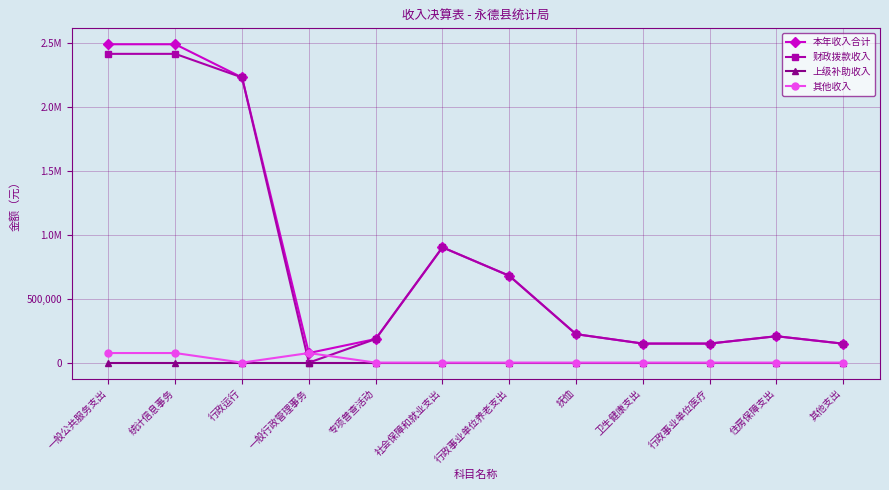

True or false: 上级补助收入 and 本年收入合计 cross at least once.

False